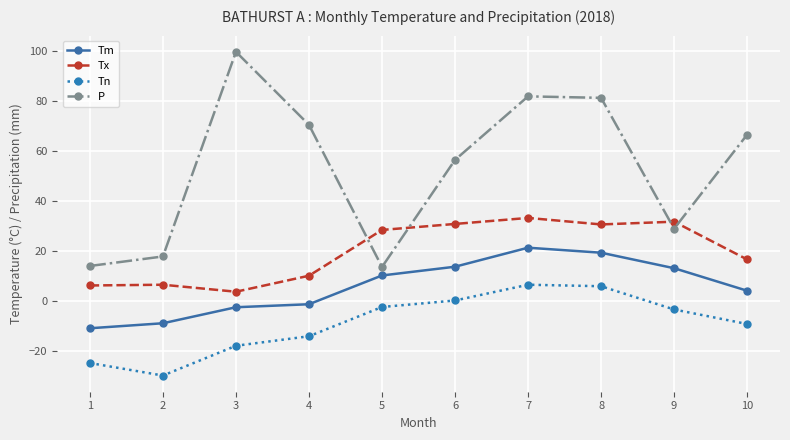

How many interior local valleys does the P series have?

2